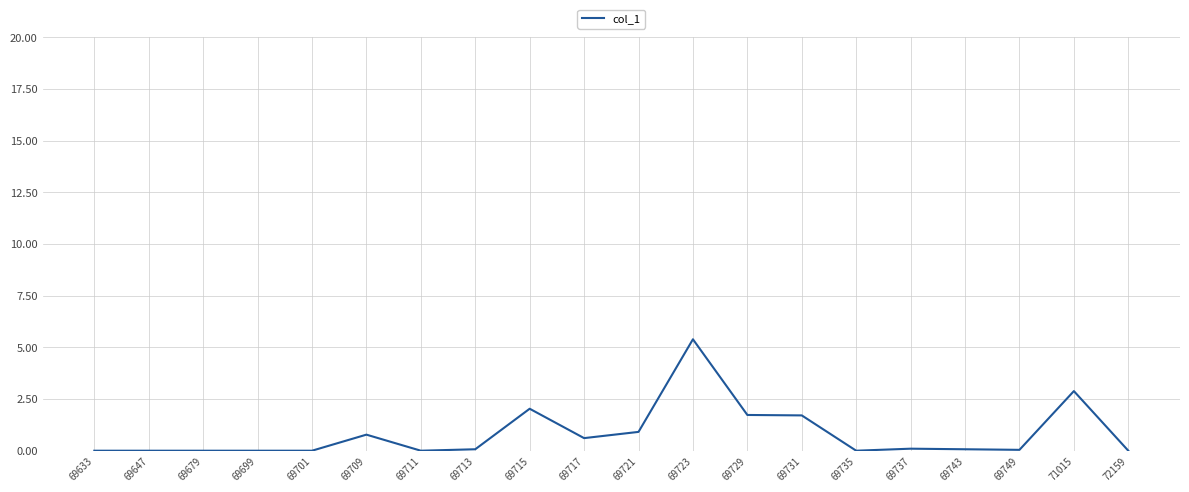

Is it true that the value at 69729 is 0.8?

False